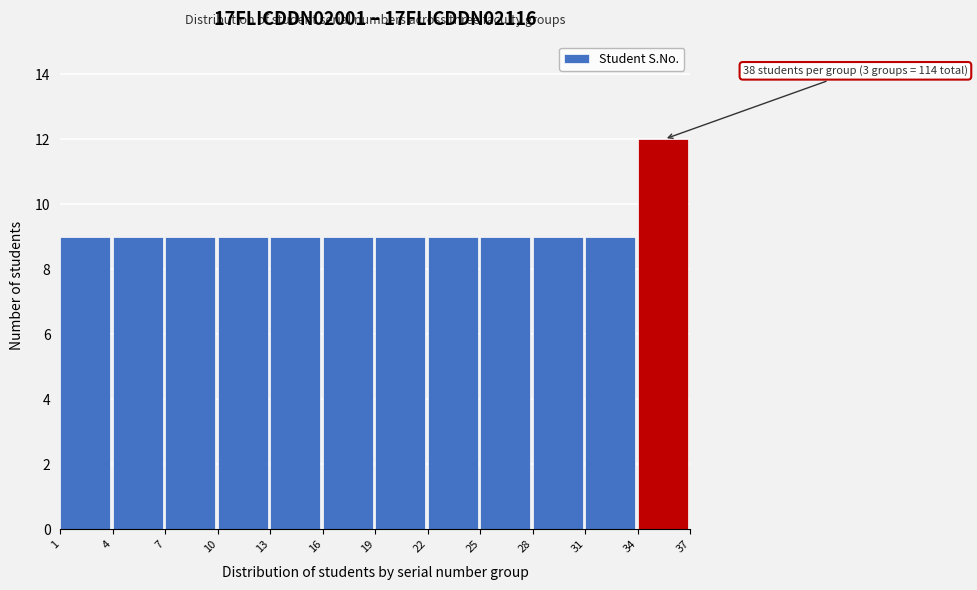

Which range on the x-axis has the tallest bar?

34 to 37